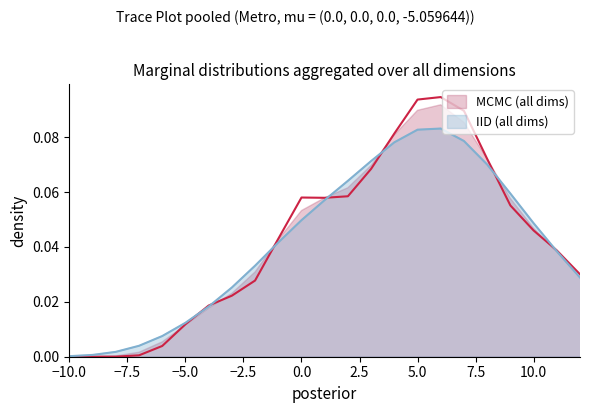

Reading right to left, transcribe all the data shown in this chart.

0.0	0.0	0.0	0.0	0.0	0.0	0.0	0.0	0.0	0.0	0.1	0.1	0.1	0.1	0.1	0.1	0.1	0.1	0.1	0.1	0.0	0.0	0.0	0.0	0.0	0.0	0.0	0.0	0.0	0.0	0.0	0.0	0.0	0.0	0.0	0.0	0.0	0.0	0.0	0.0